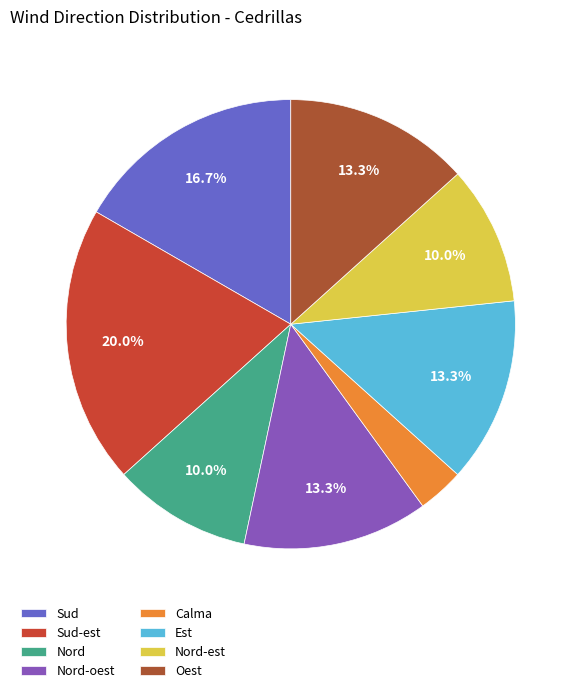

True or false: Nord accounts for 10% of the total.

True